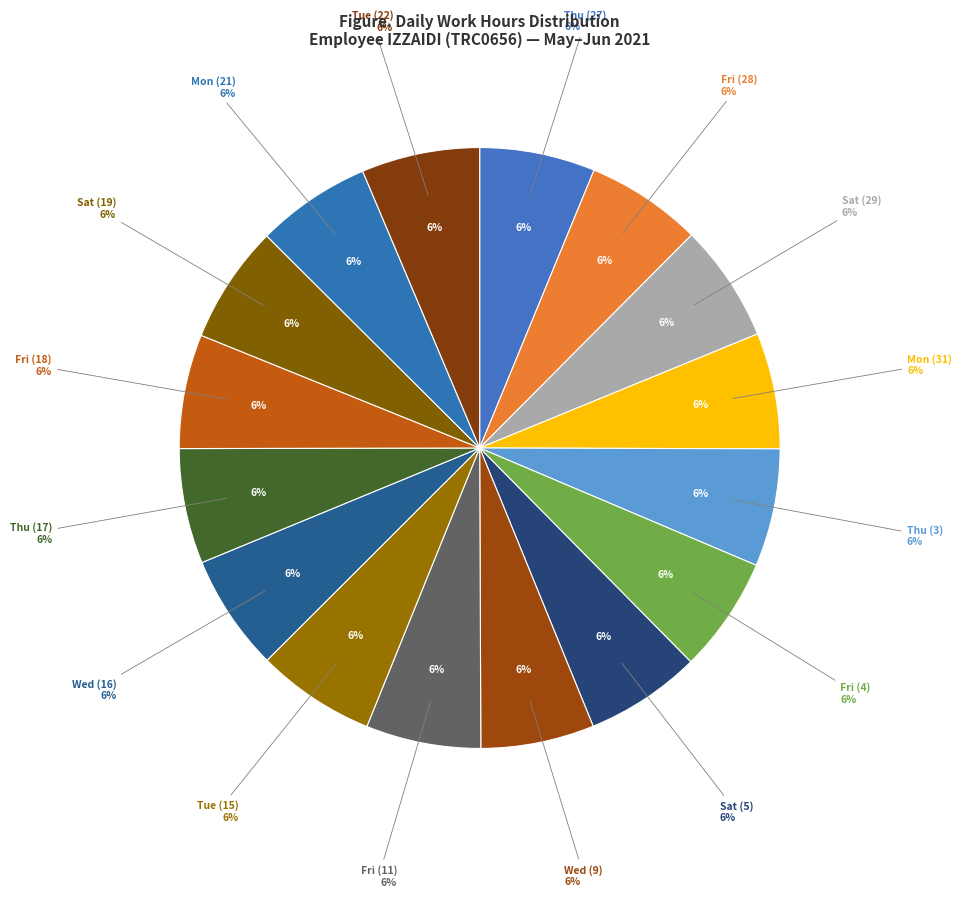

Which category has the smallest portion of the pie?

Wed (9)